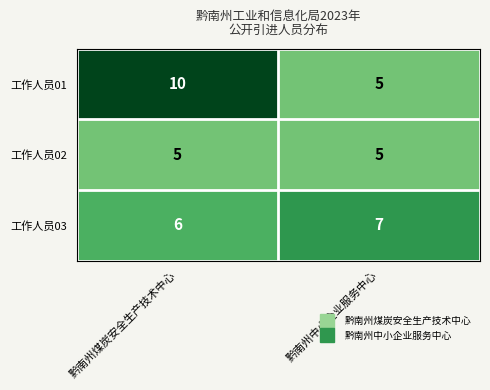

What is the spread (max minus min) of values at 黔南州煤炭安全生产技术中心?

5